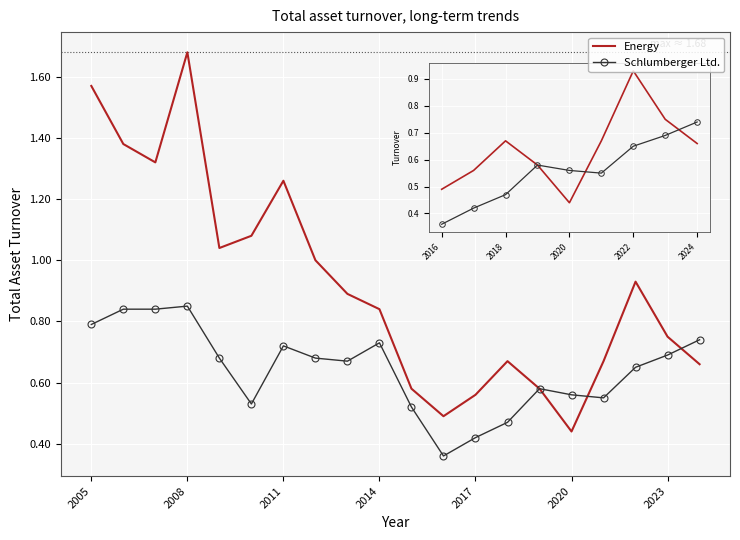

List the series in order of their overall mean, lowest first.

Schlumberger Ltd., Energy